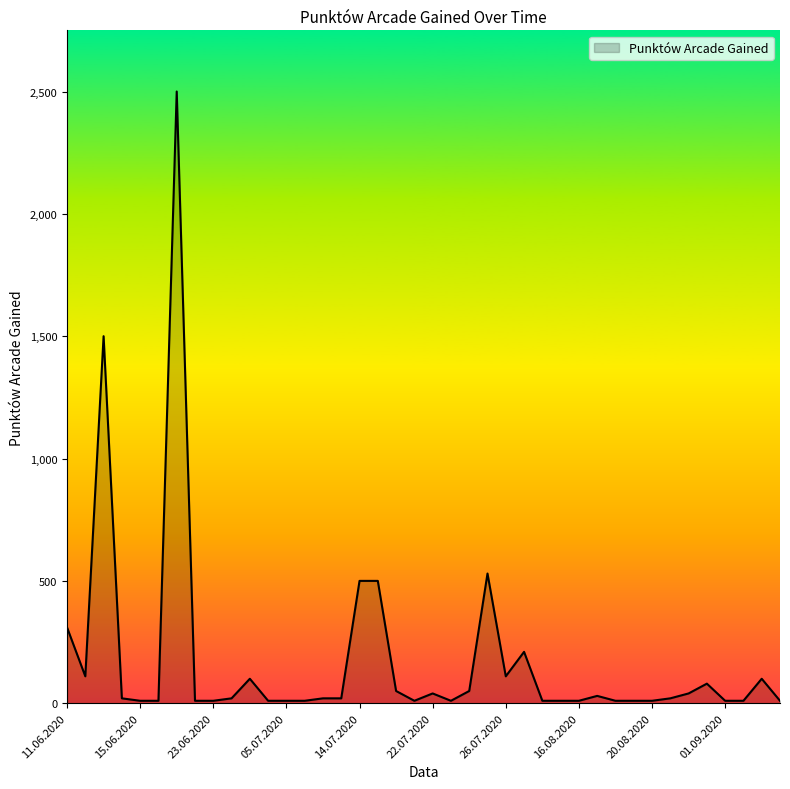

What is the difference between the maximum and minimum values?

2490